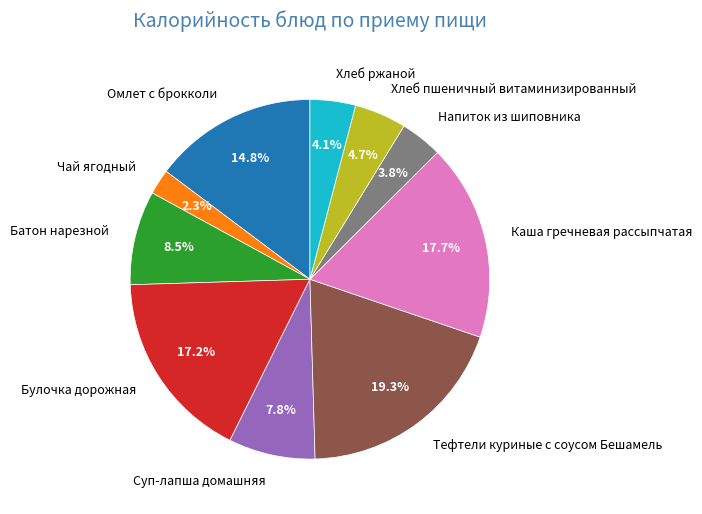

To the nearest percent, what percentage of the pie is Каша гречневая рассыпчатая?

18%